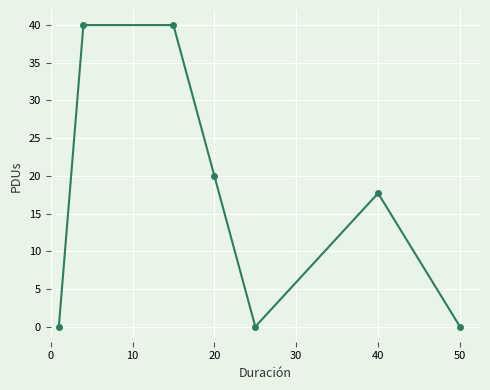

What is the value of the 3rd point from the left?

40.0